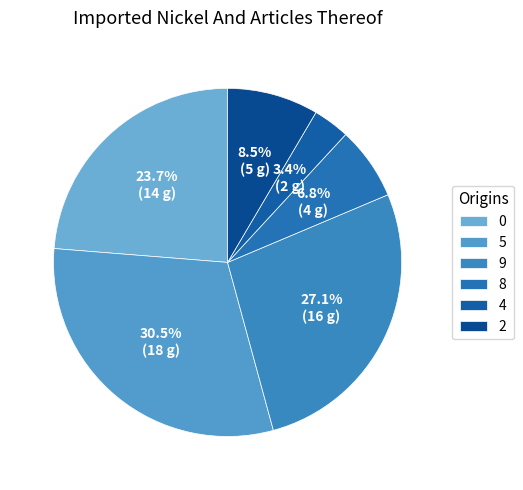

What portion of the pie excludes 2?

91.5%